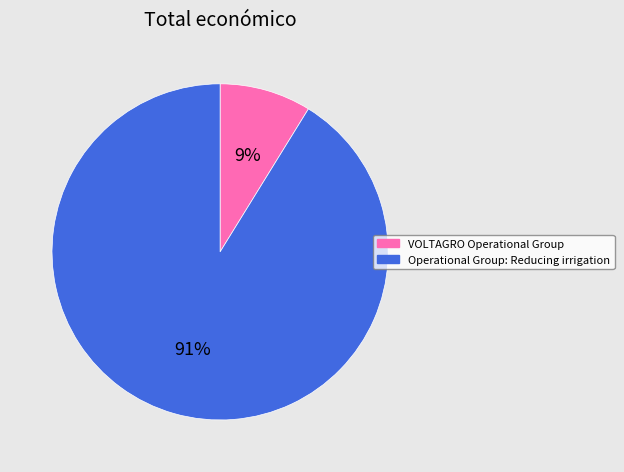

Which category has the biggest portion of the pie?

Operational Group: Reducing irrigation